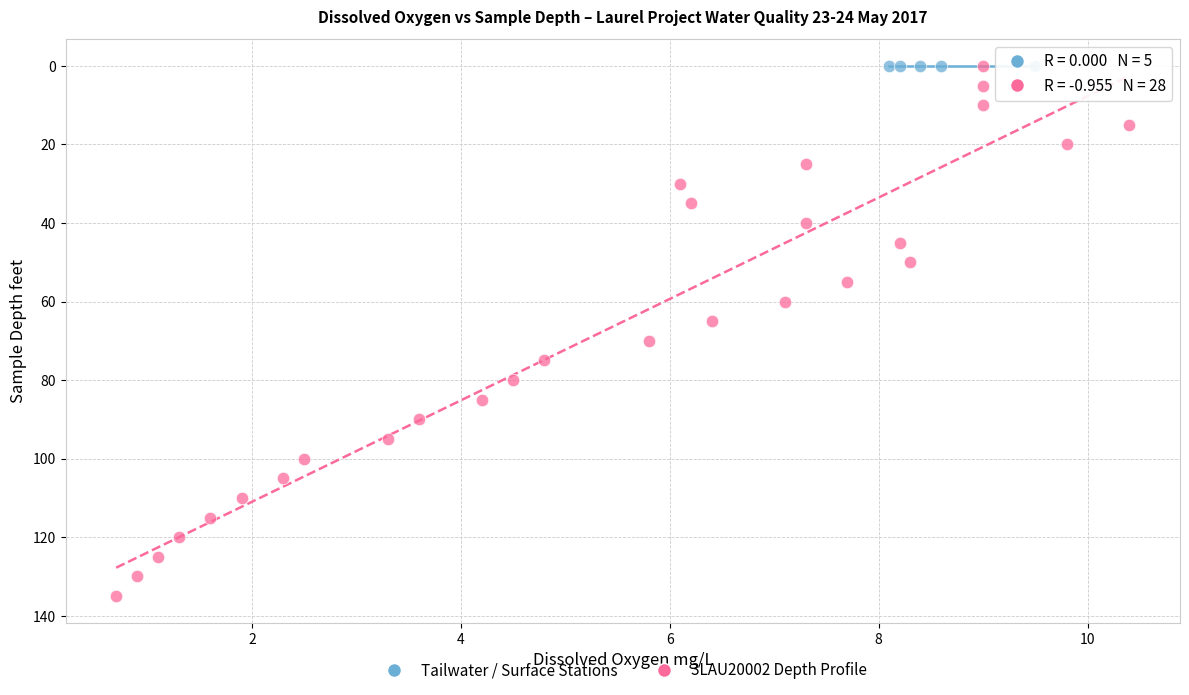

Which series reaches the maximum Y coordinate?

3LAU20002 Depth Profile